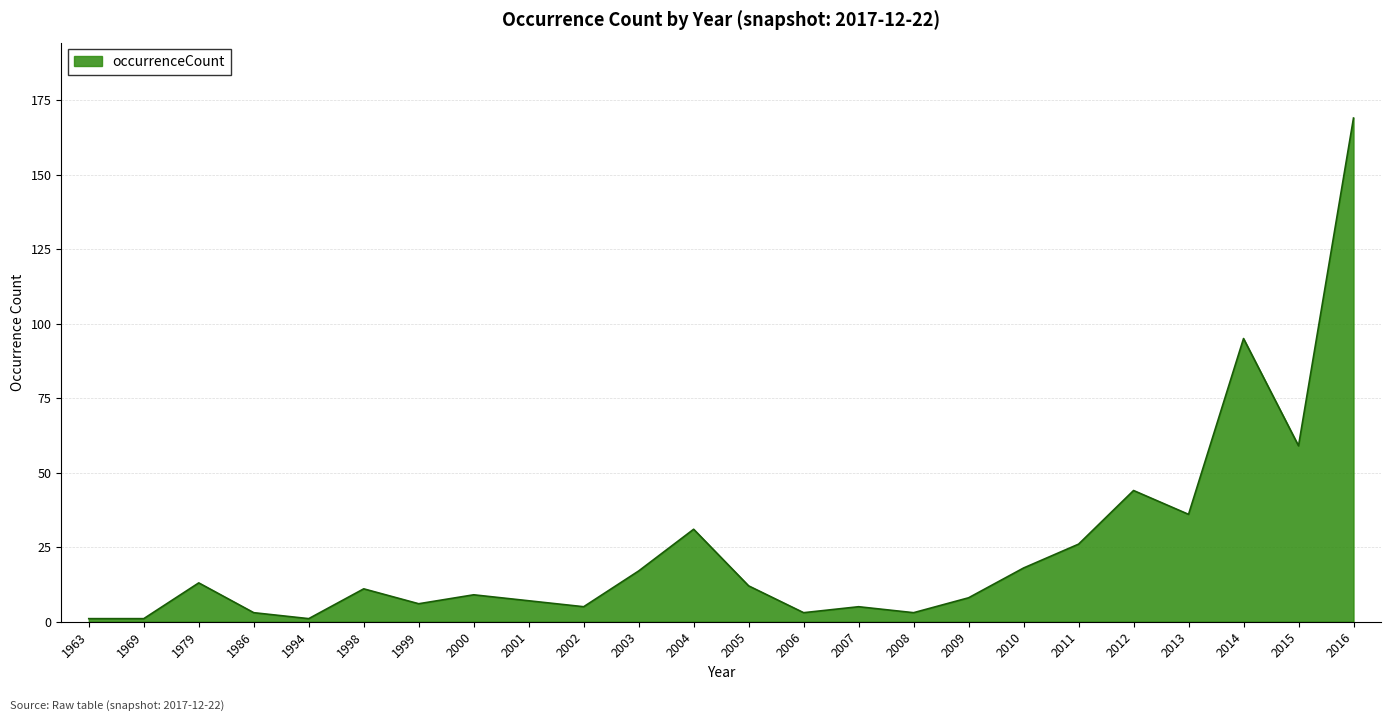

How many lines are shown in the chart?

1